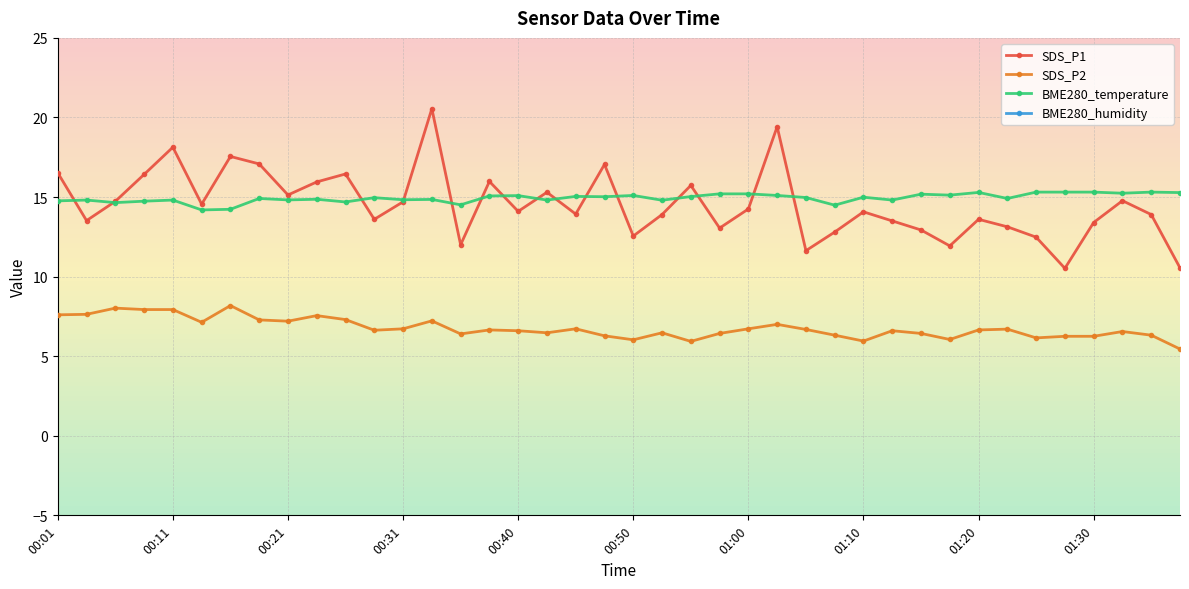

How many categories are shown in the chart?

40